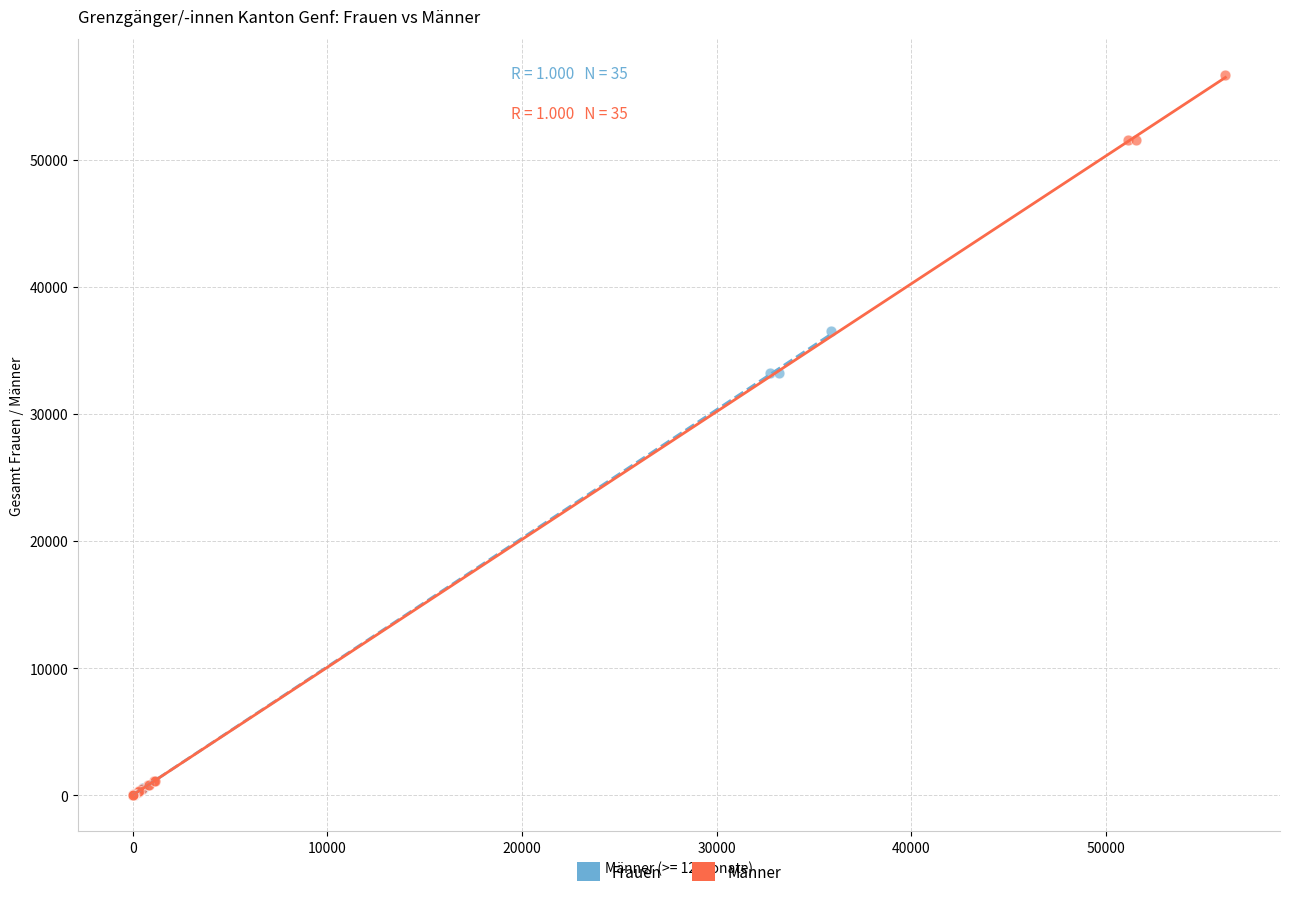

Which series has the widest spread of Y values?

Männer